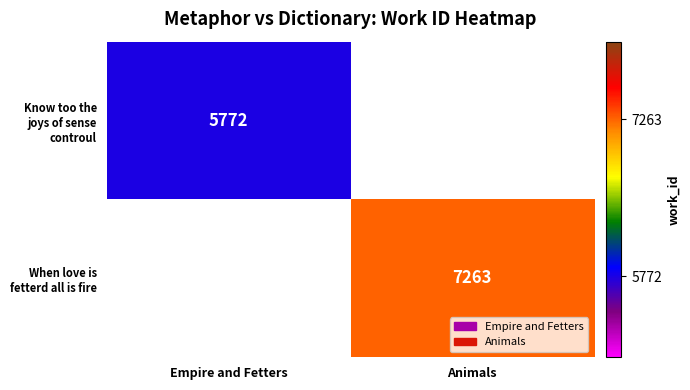

Is the value of Know too the joys of sense controul at Empire and Fetters greater than the value of When love is fetterd all is fire at Animals?

No